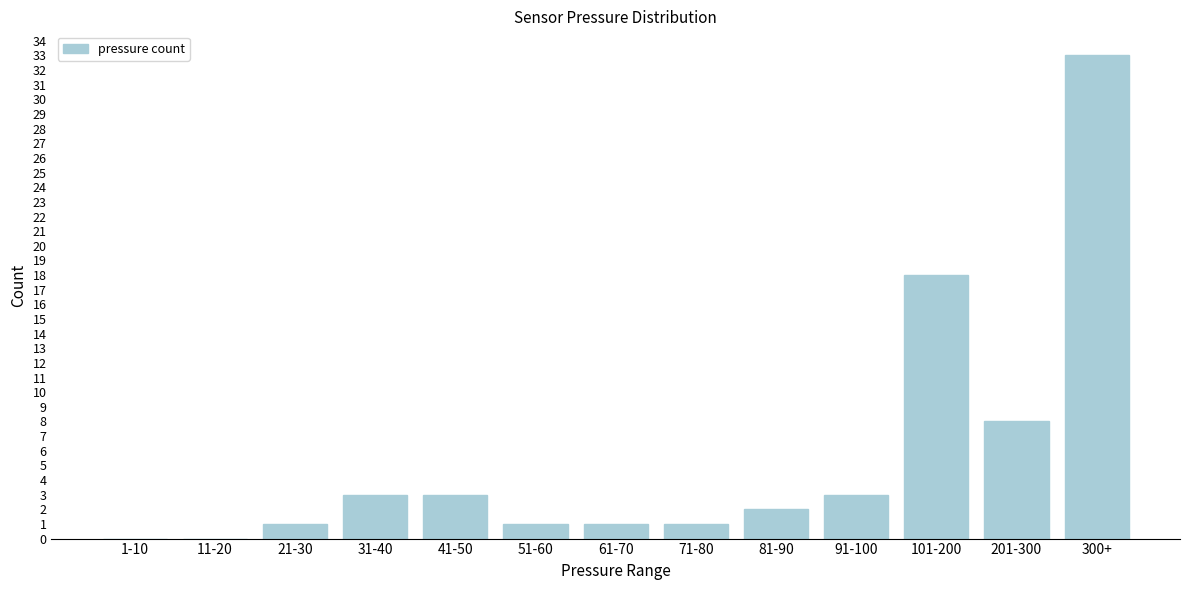

Reading left to right, what are all the values shown in this chart?

1-10=0	11-20=0	21-30=1	31-40=3	41-50=3	51-60=1	61-70=1	71-80=1	81-90=2	91-100=3	101-200=18	201-300=8	300+=33